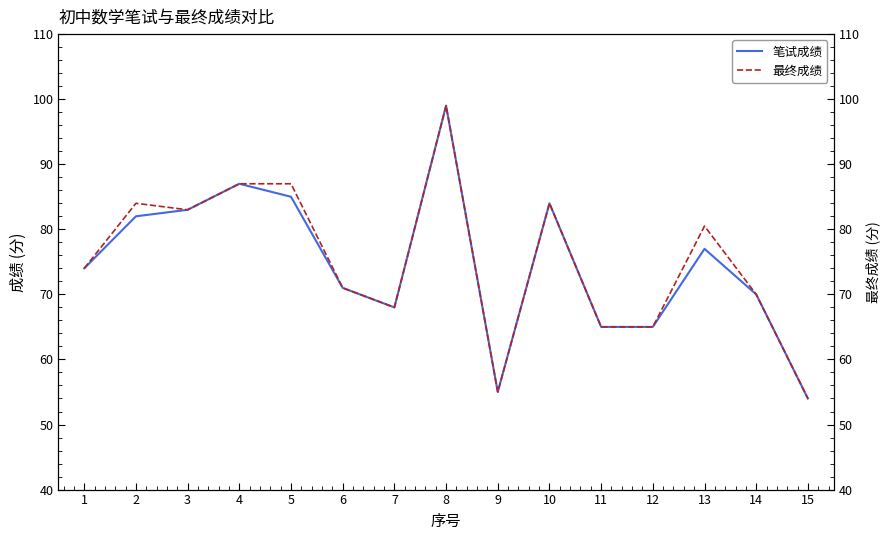

How many series are shown in this chart?

2